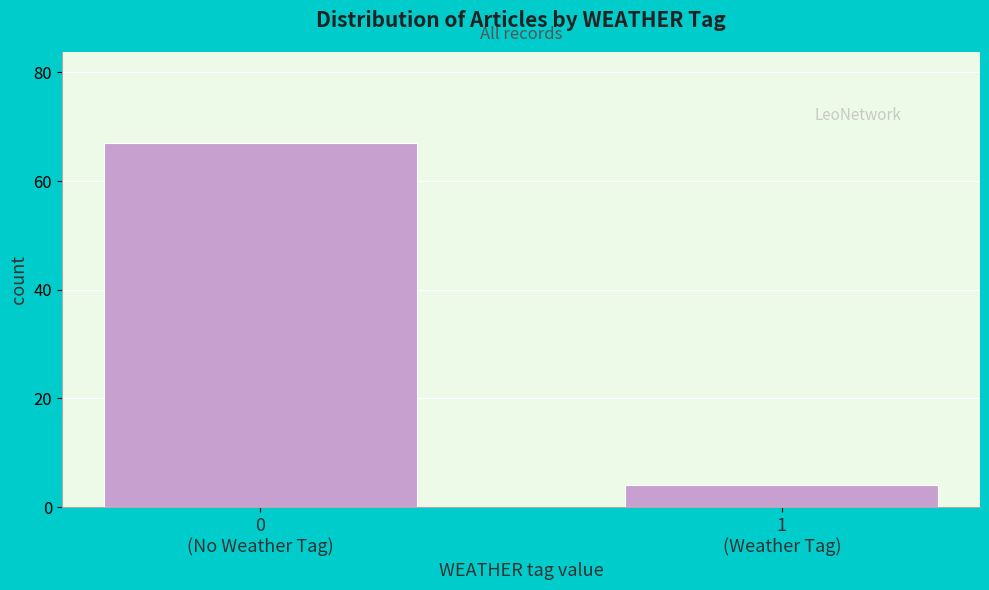

Reading right to left, what are all the values shown in this chart?

4	67